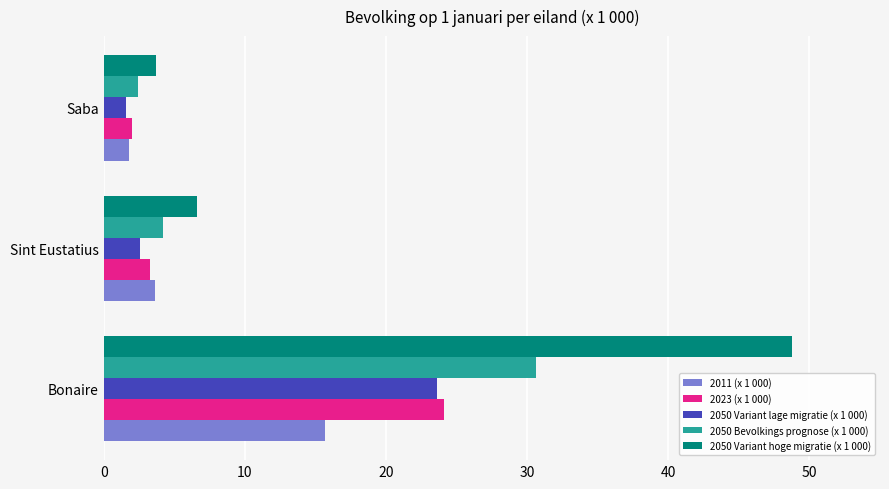

What is the maximum value for 2050 Variant lage migratie (x 1 000)?

23.6